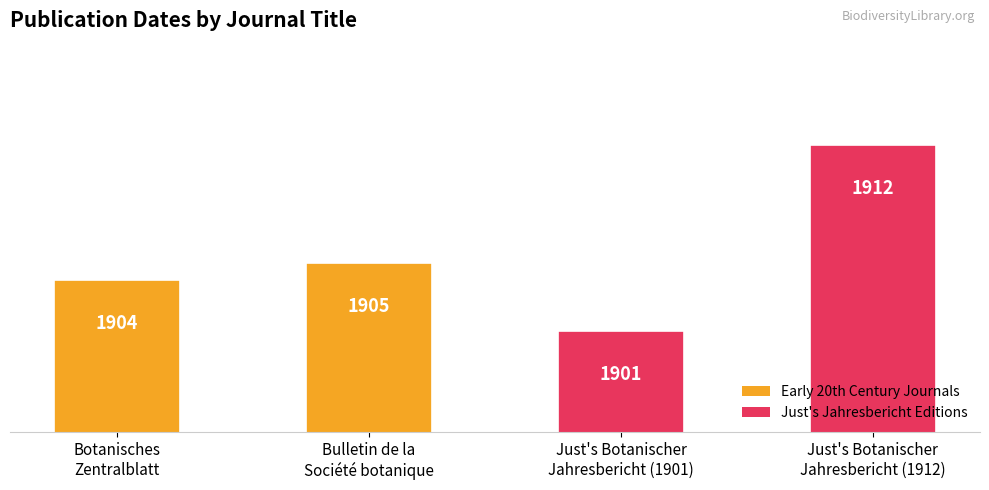

Reading left to right, transcribe all the data shown in this chart.

Botanisches
Zentralblatt=1904	Bulletin de la
Société botanique=1905	Just's Botanischer
Jahresbericht (1901)=1901	Just's Botanischer
Jahresbericht (1912)=1912